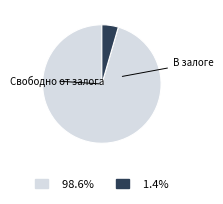

Is there a majority slice in this chart?

Yes